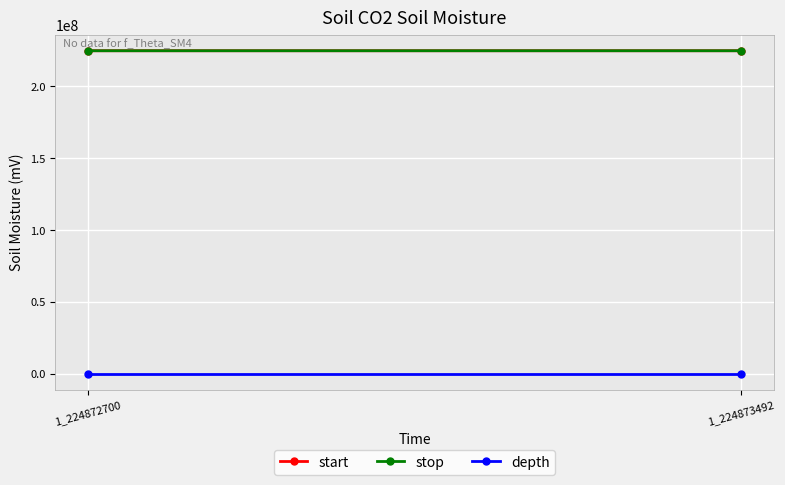

The depth series shows 9 at 1_224873492. True or false?

False